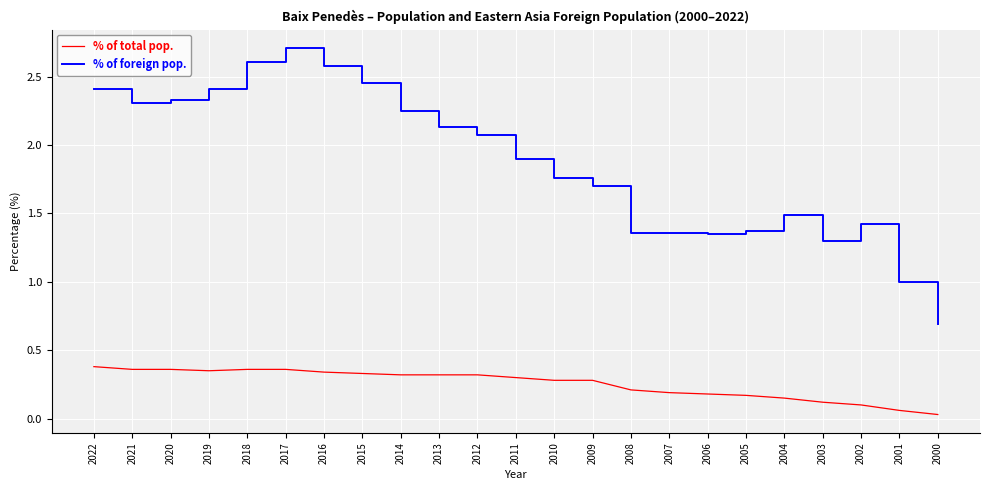

True or false: % of total pop. and % of foreign pop. intersect in this chart.

False